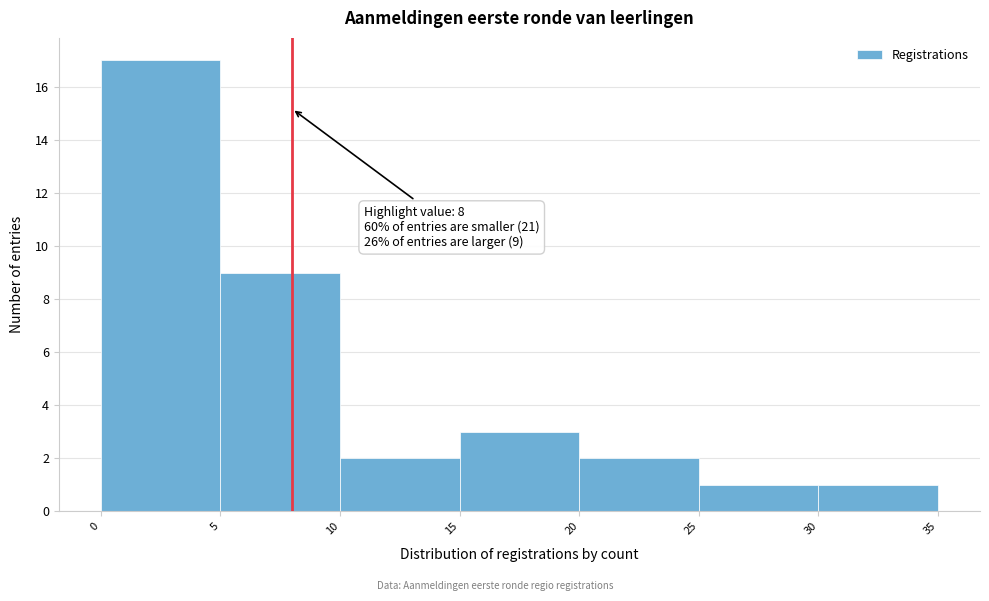

Over which range of the x-axis is the bar tallest?

0 to 5